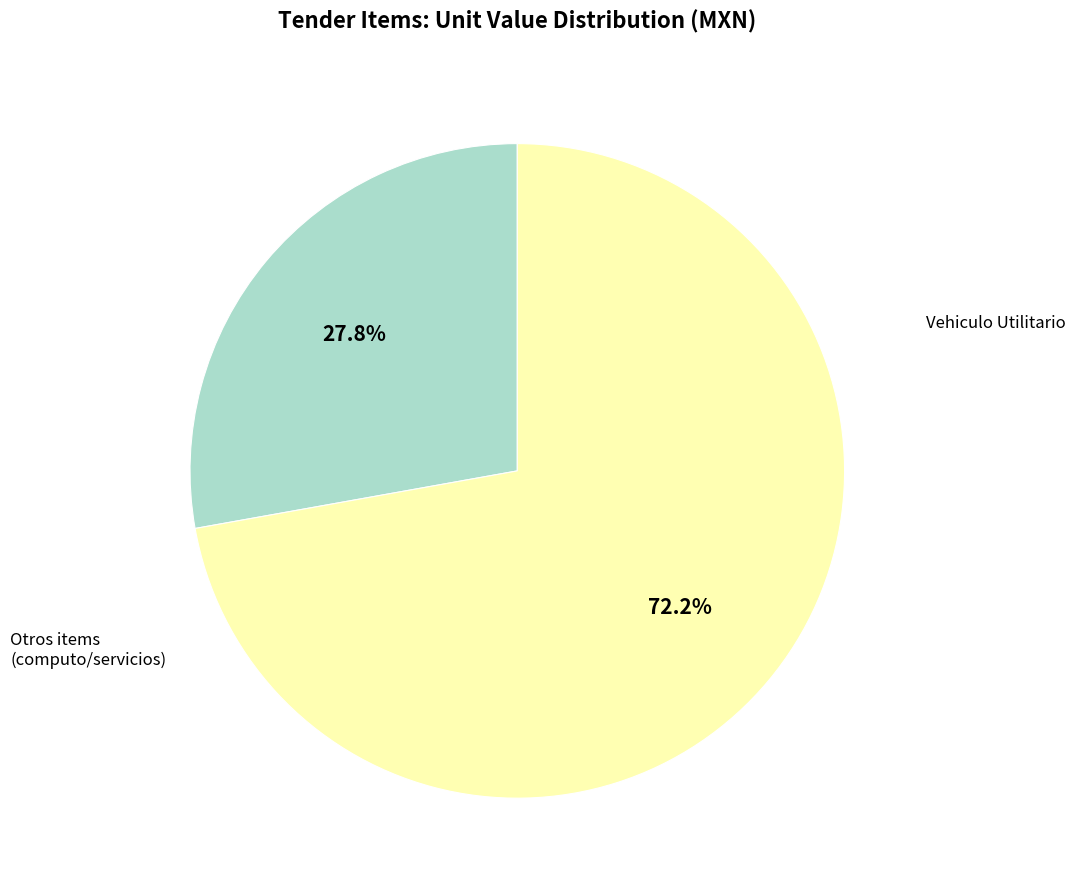

Does any single category account for the majority?

Yes